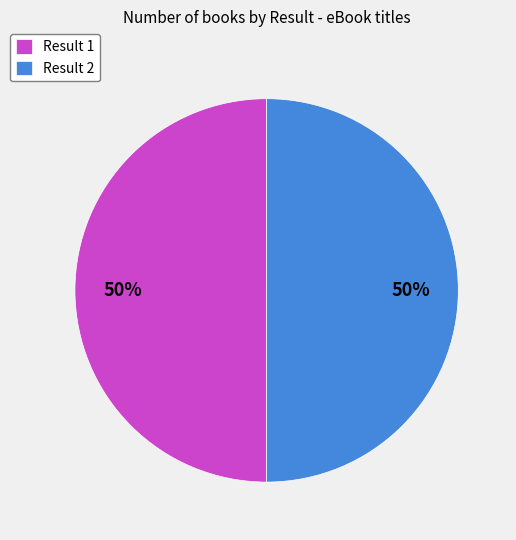

Approximately how many times larger is the value at Result 1 compared to Result 2?

1.0